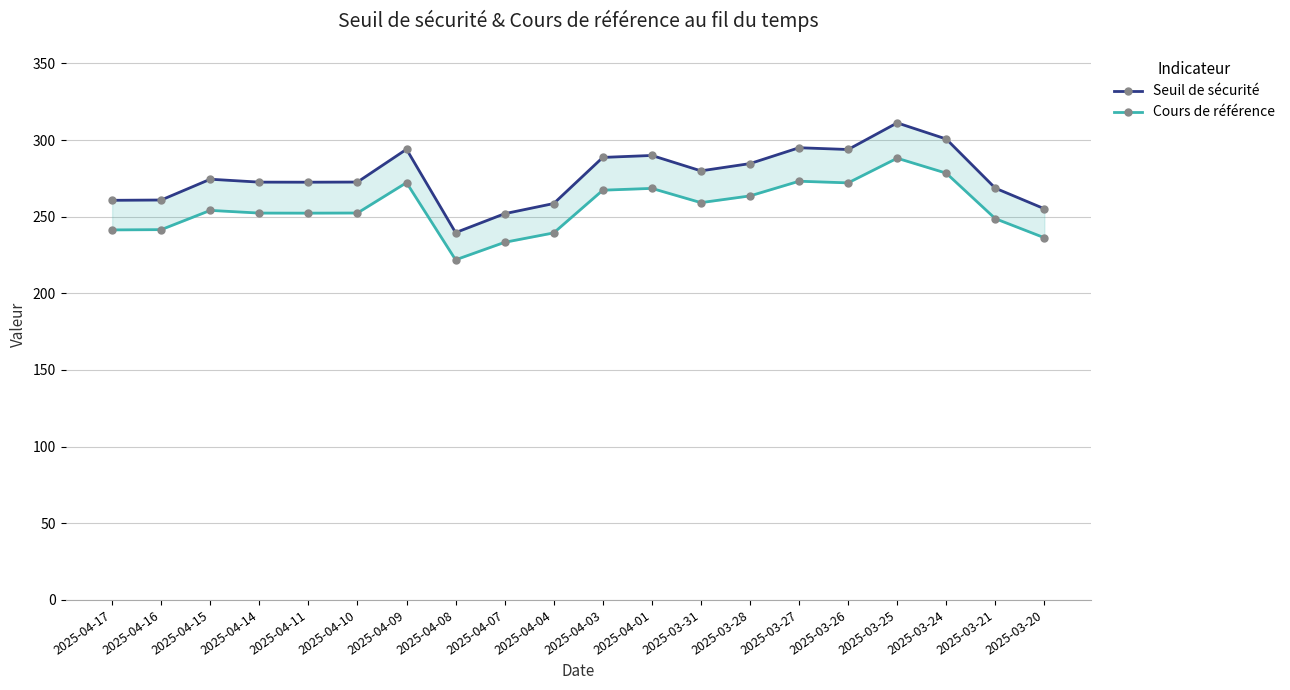

Between 2025-03-26 and 2025-03-24, which series saw the biggest shift?

Seuil de sécurité